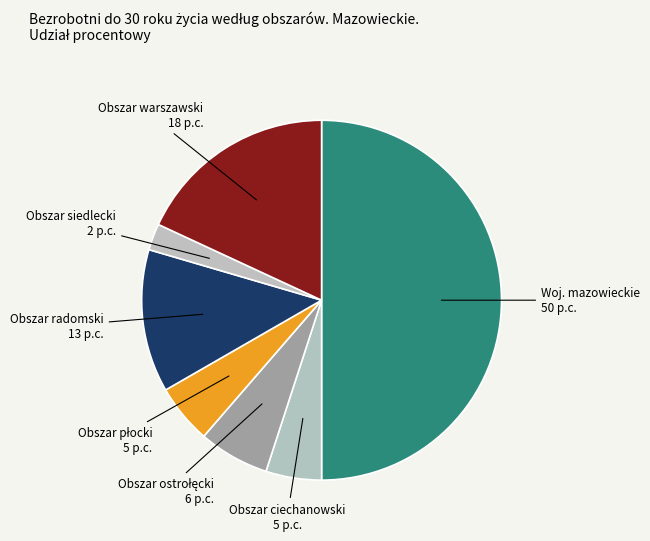

Count the number of slices in the pie.

7